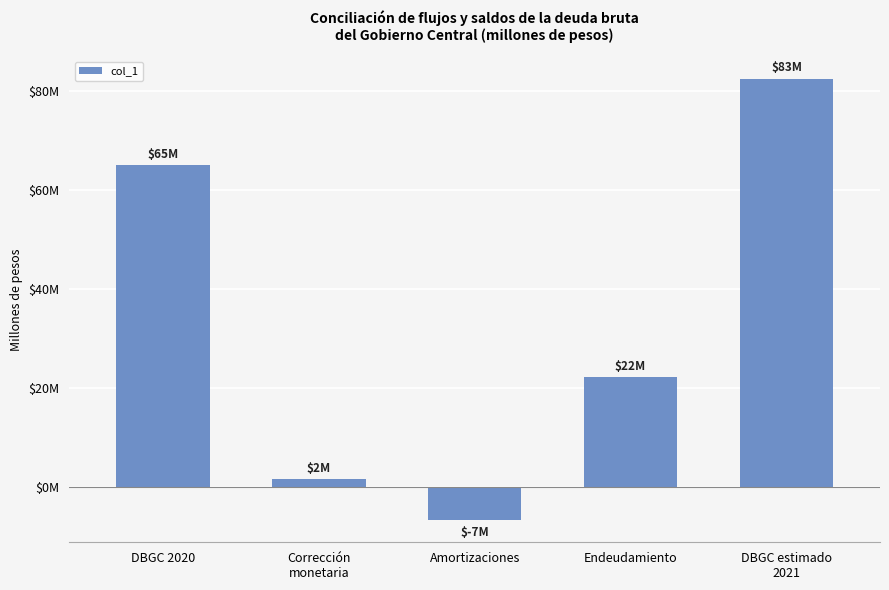

Does the chart contain any negative values?

Yes